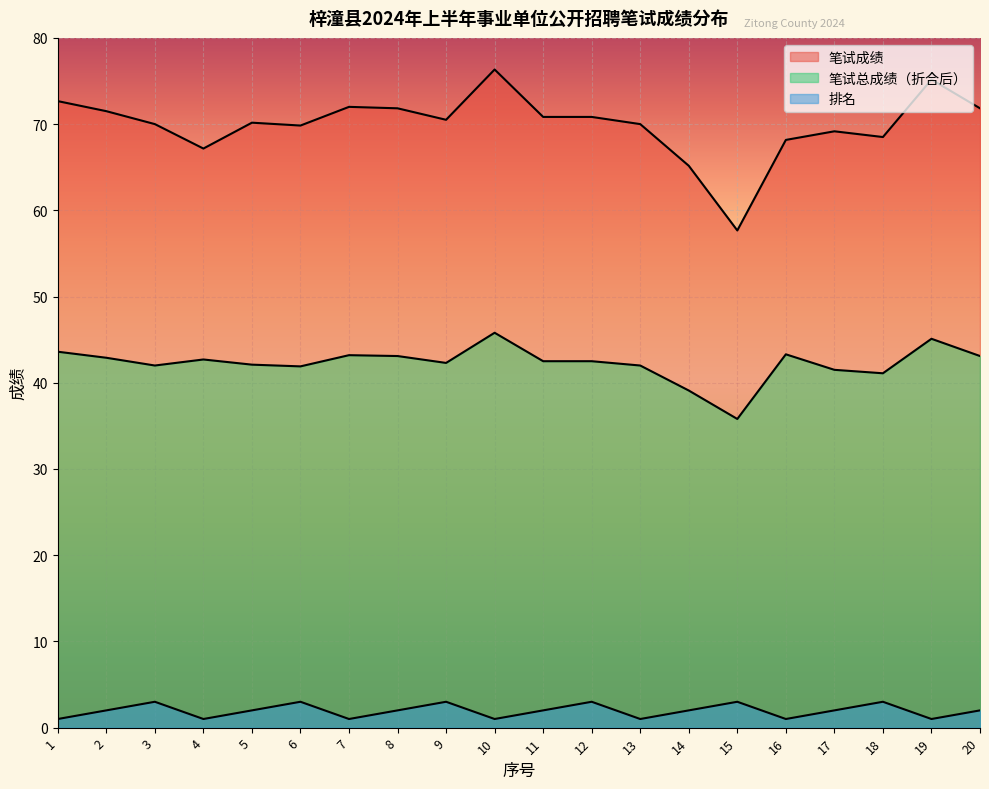

Reading left to right, what are all the values shown in this chart?

笔试成绩: 72.7	71.5	70.0	67.2	70.2	69.8	72.0	71.8	70.5	76.3	70.8	70.8	70.0	65.2	57.7	68.2	69.2	68.5	75.2	71.8
笔试总成绩（折合后）: 43.6	42.9	42.0	42.7	42.1	41.9	43.2	43.1	42.3	45.8	42.5	42.5	42.0	39.1	35.8	43.3	41.5	41.1	45.1	43.1
排名: 1.0	2.0	3.0	1.0	2.0	3.0	1.0	2.0	3.0	1.0	2.0	3.0	1.0	2.0	3.0	1.0	2.0	3.0	1.0	2.0